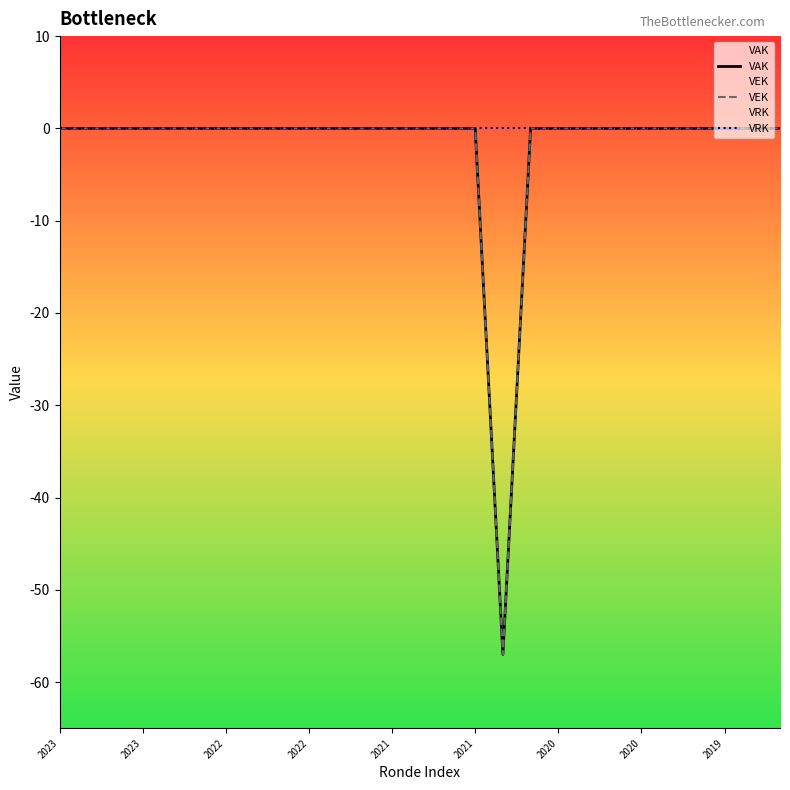

What are all the series names shown in the legend?

VAK, VEK, VRK